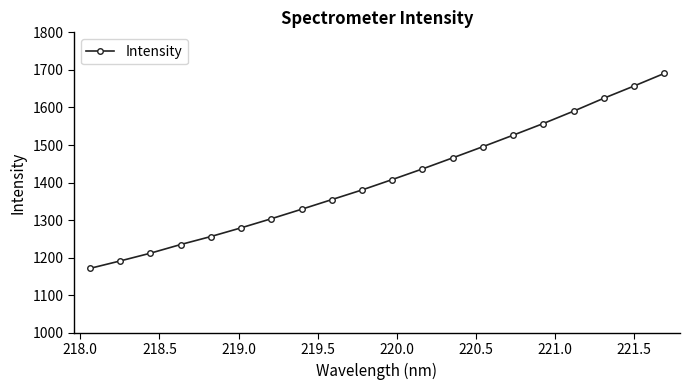

How many lines are shown in the chart?

1